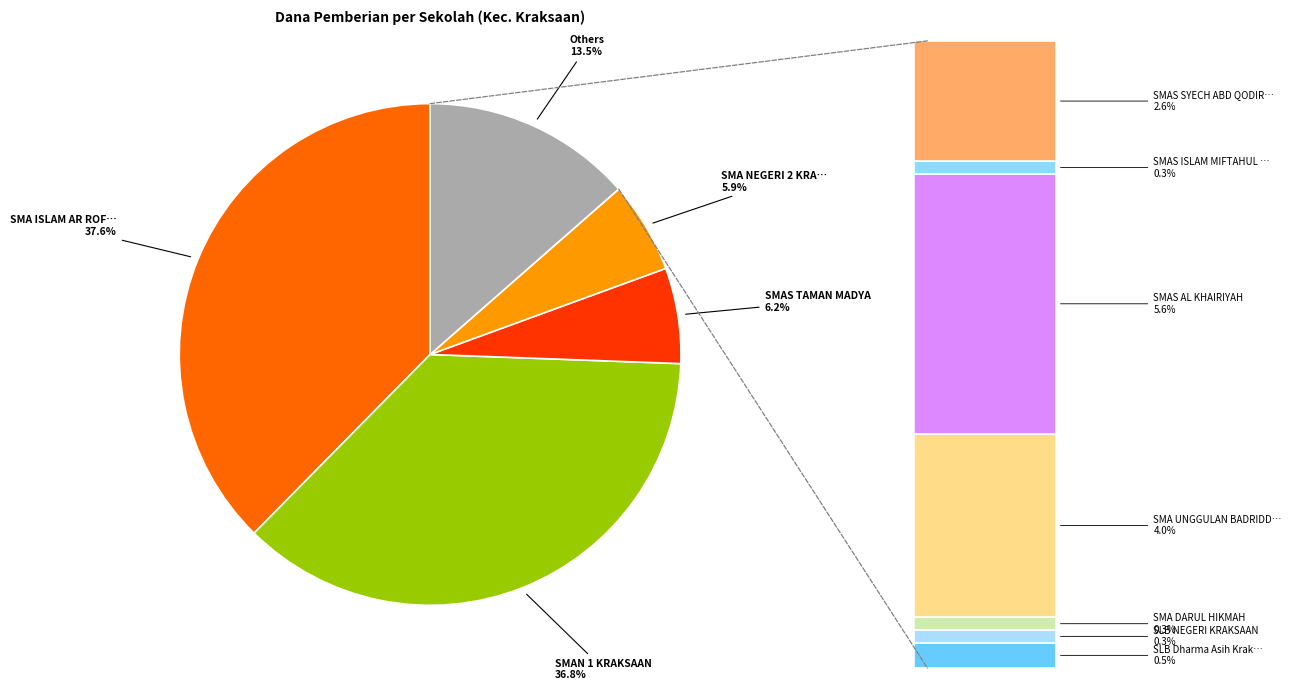

Is it true that SMAN 1 KRAKSAAN is 37% of the pie?

True